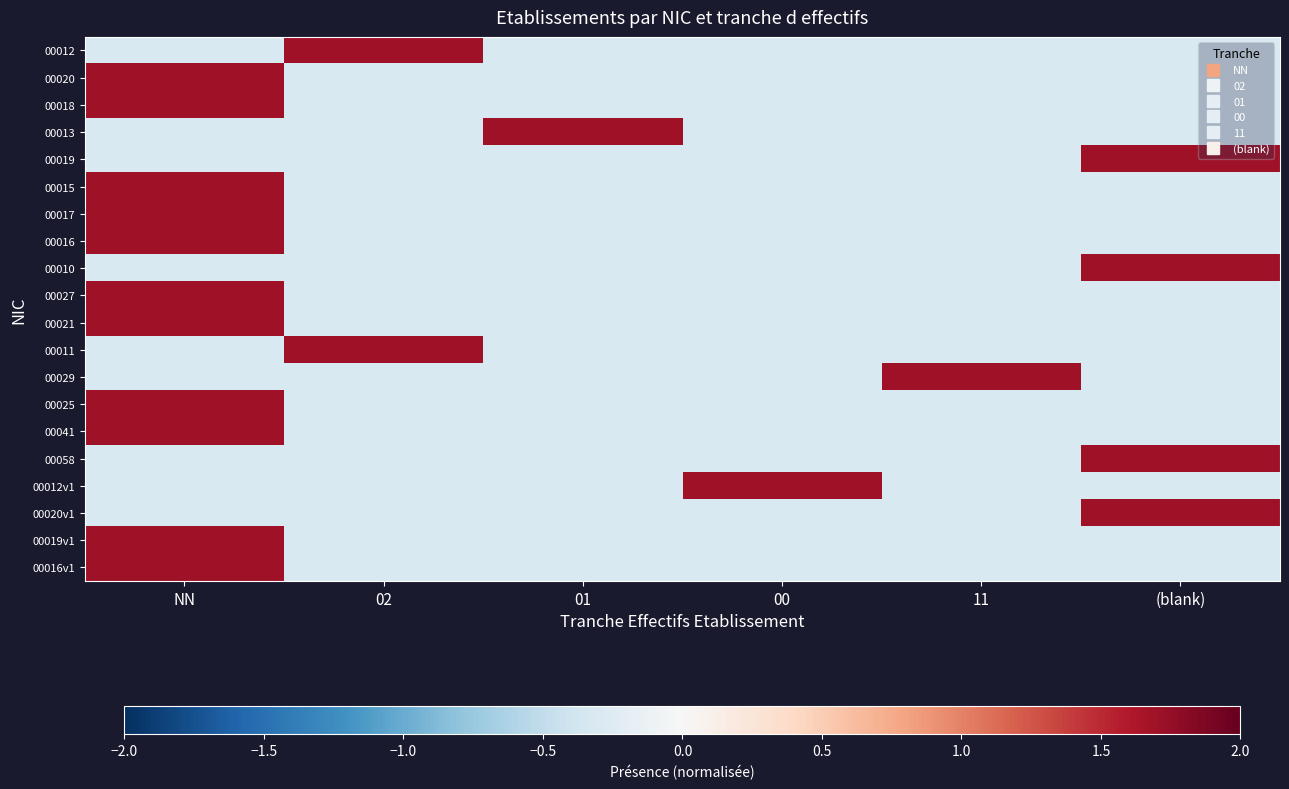

How many series are shown in this chart?

20